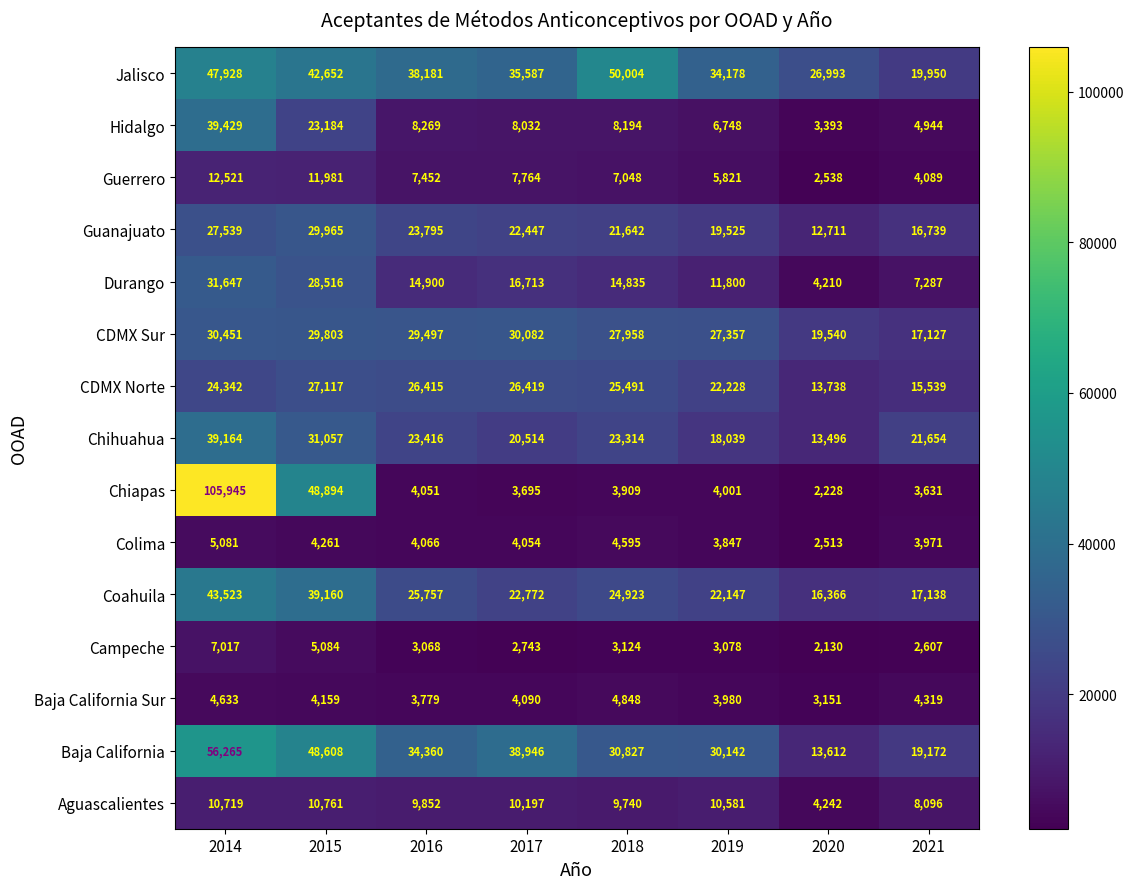

At 2014, list the series in order from largest to smallest.

Chiapas, Baja California, Jalisco, Coahuila, Hidalgo, Chihuahua, Durango, CDMX Sur, Guanajuato, CDMX Norte, Guerrero, Aguascalientes, Campeche, Colima, Baja California Sur